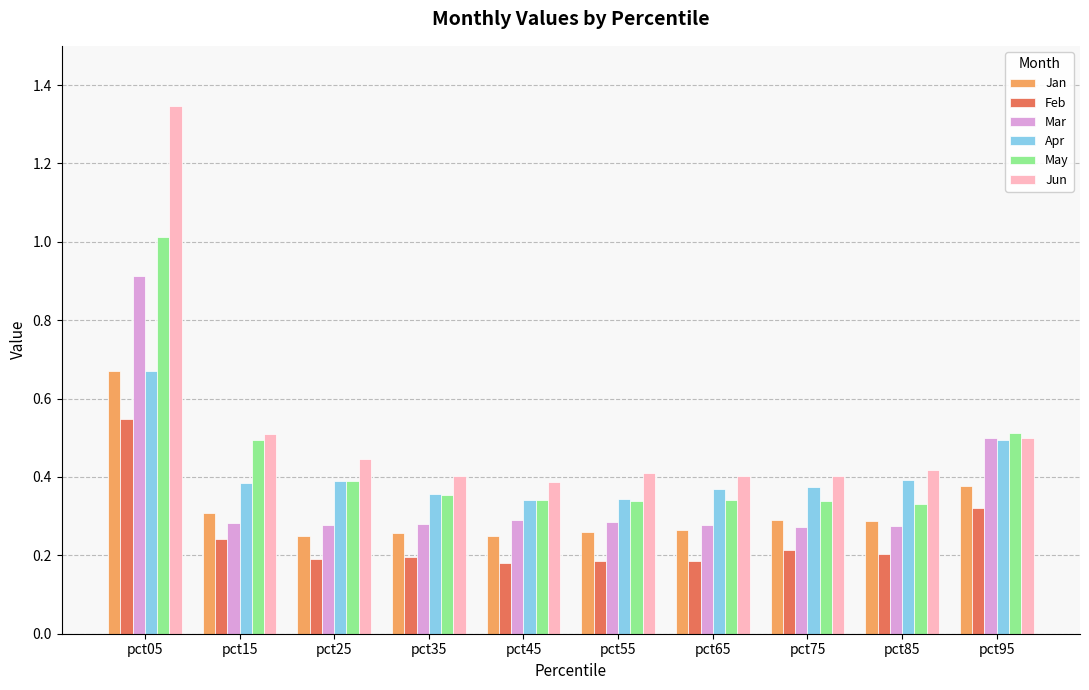

At which label does May reach its peak?

pct05